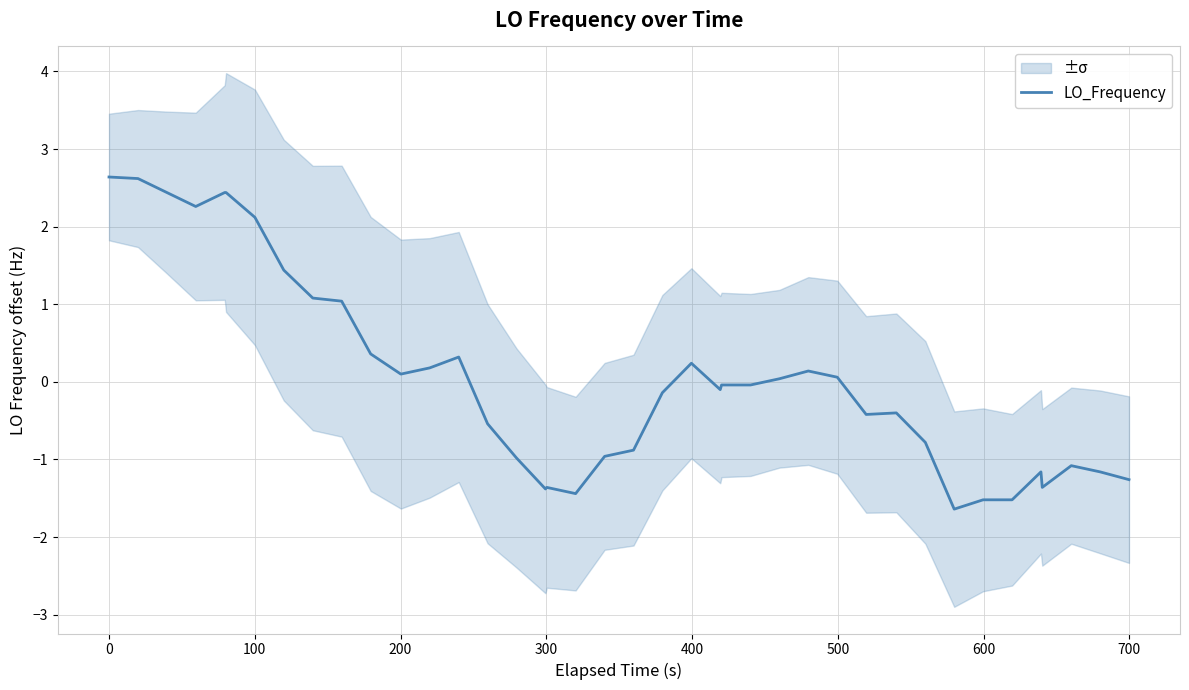

How many positive values are there?

18